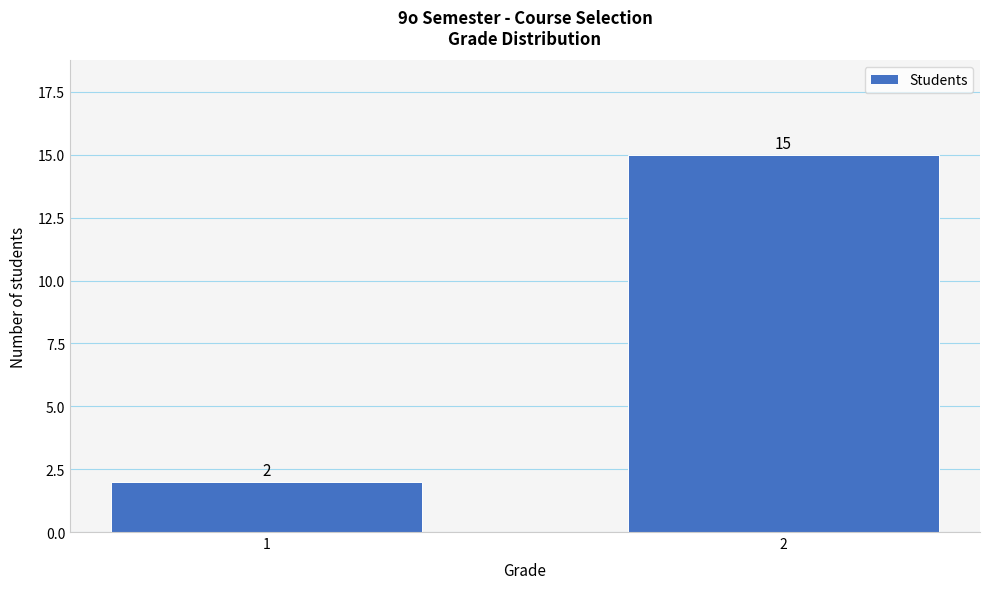

Reading left to right, list all the values displayed in this chart.

2	15